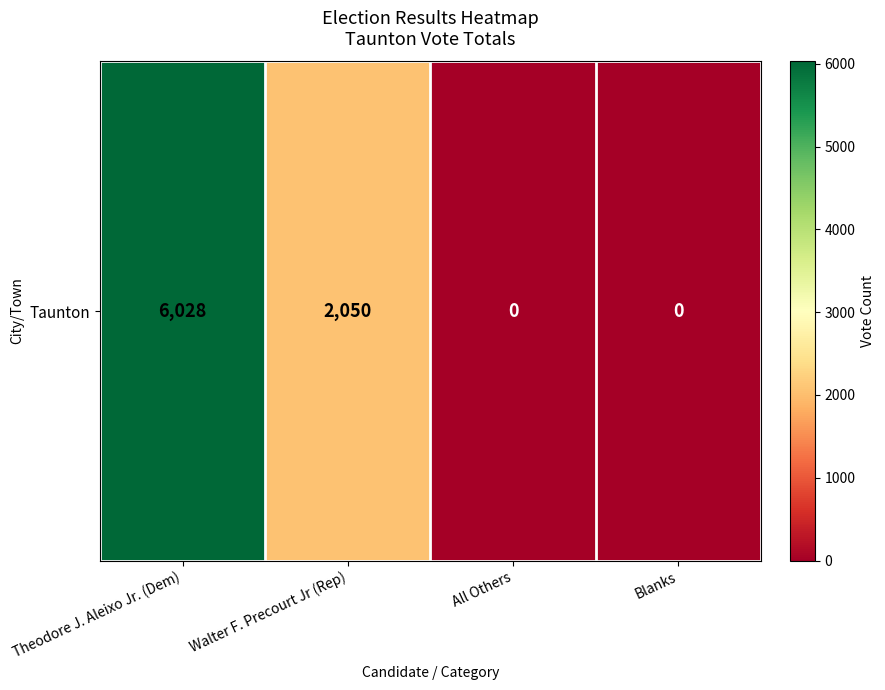

How many data points are less than 2050?

2